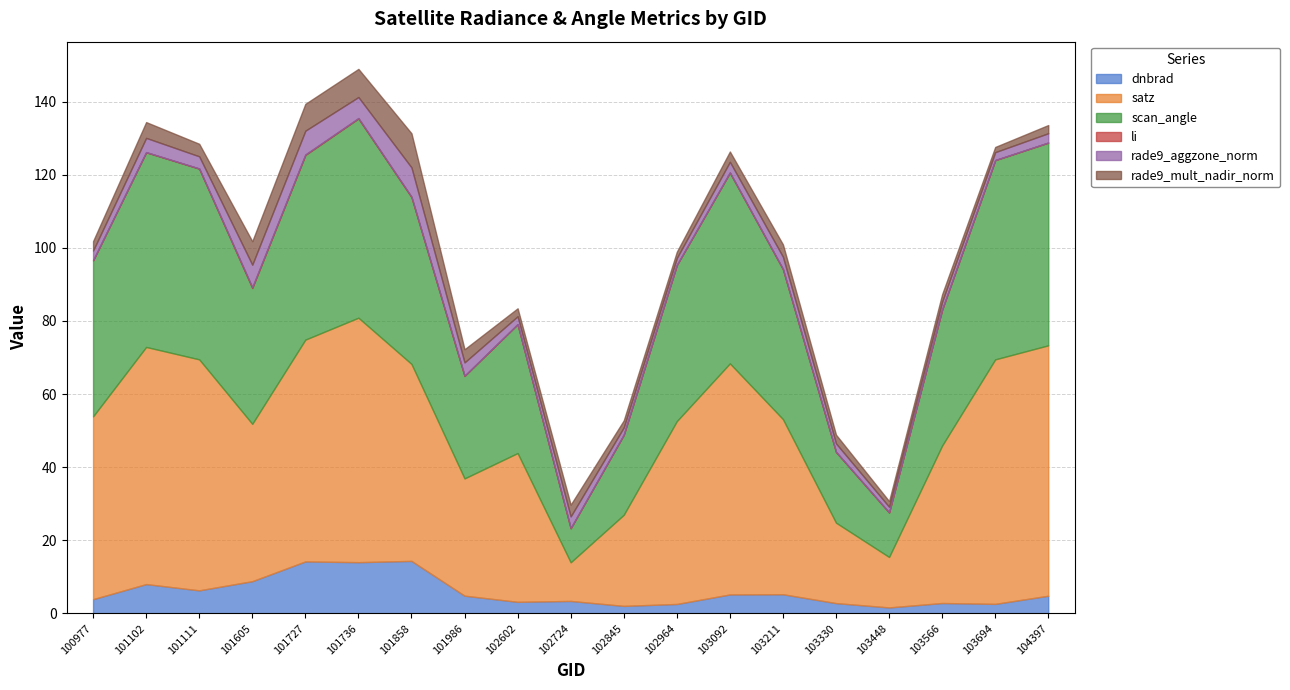

Is the value of rade9_aggzone_norm at 101736 greater than the value of scan_angle at 102602?

No